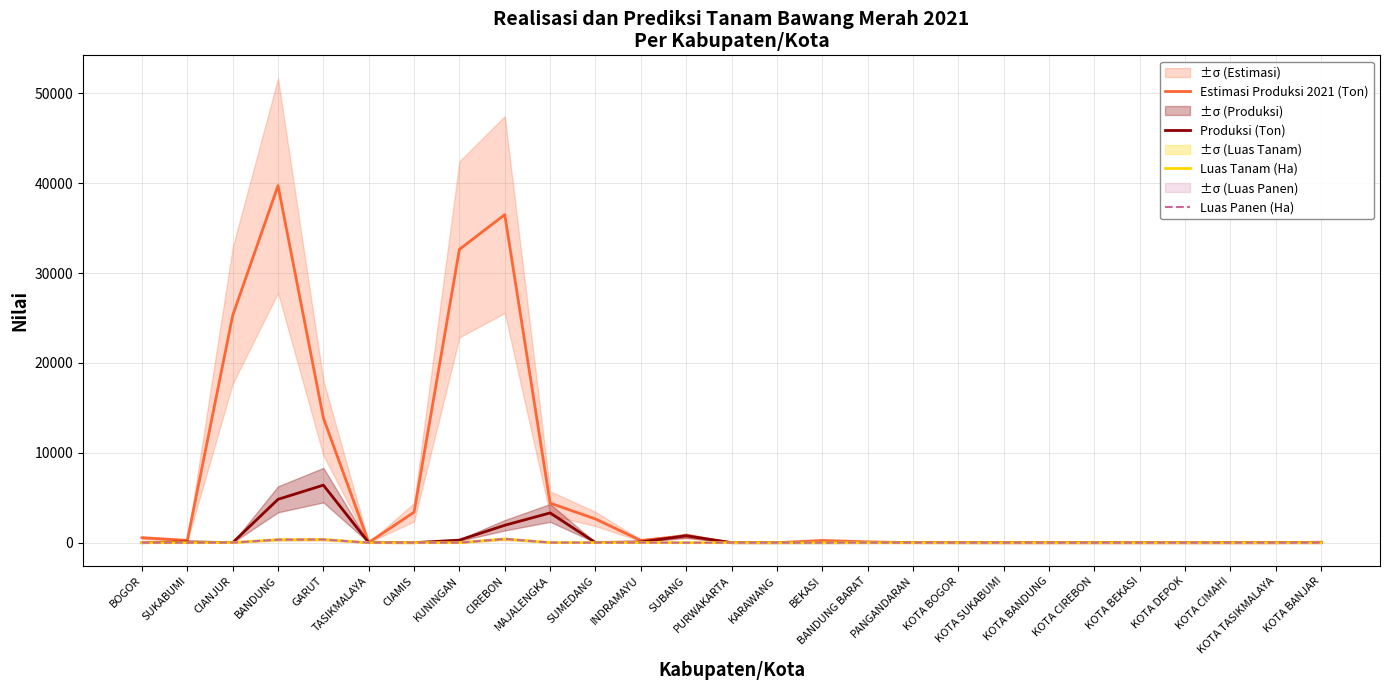

What is the difference between the second highest and second lowest values in the Luas Panen (Ha) series?

358.0